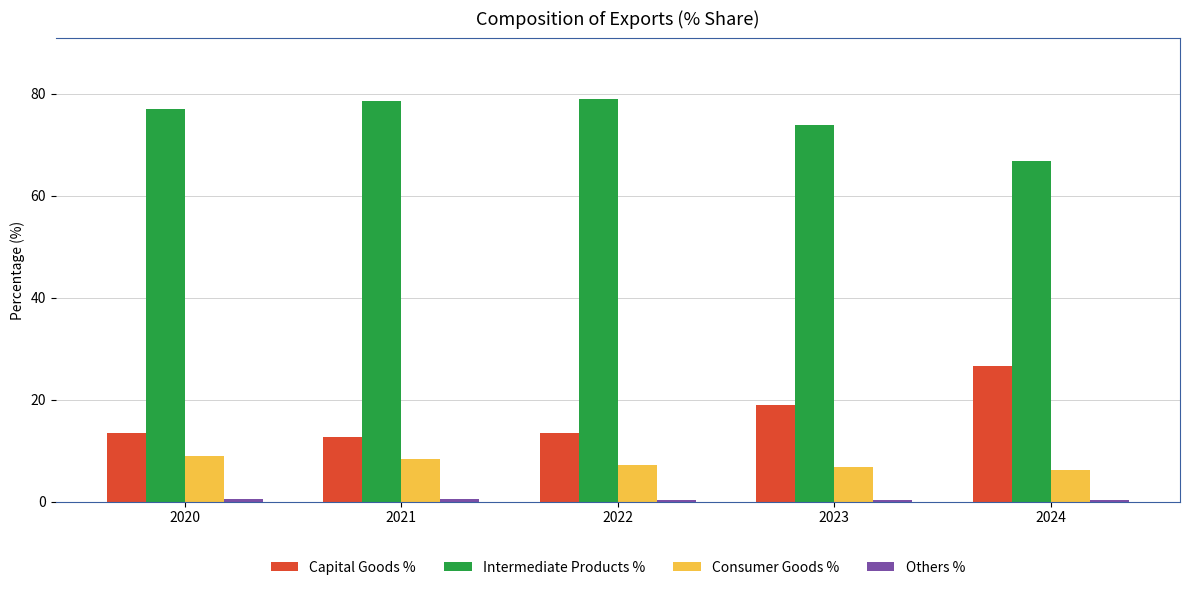

Are the bars grouped side by side (vs. stacked)?

Yes